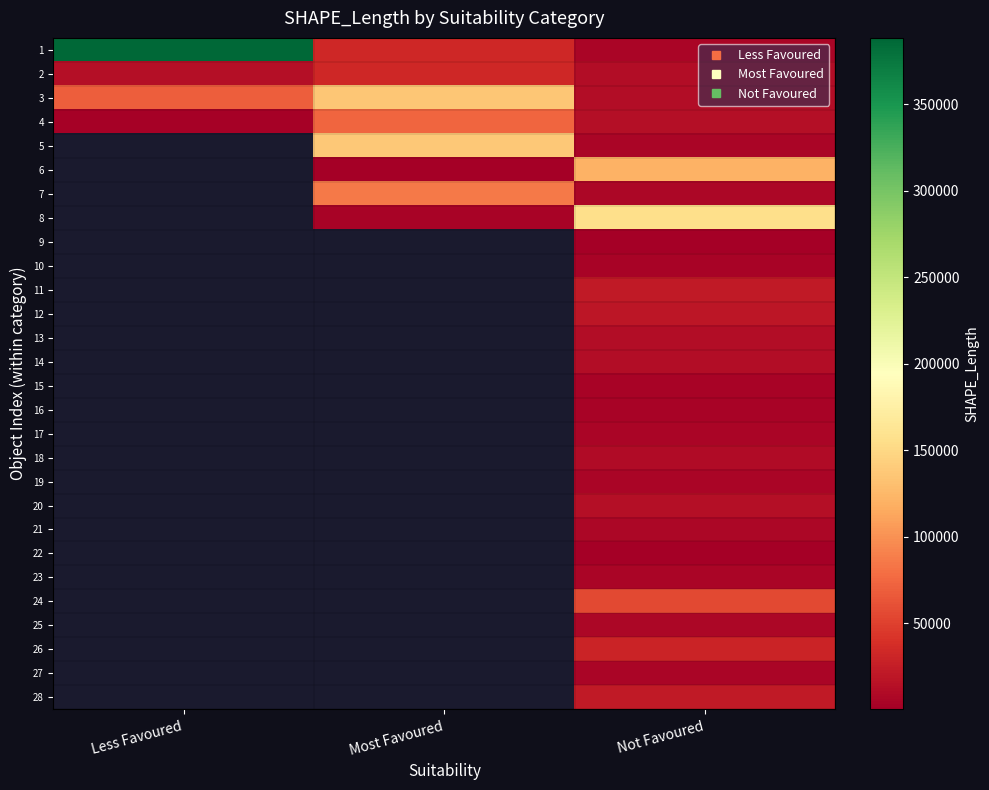

What is the approximate value of 28 at Not Favoured?

22472.5